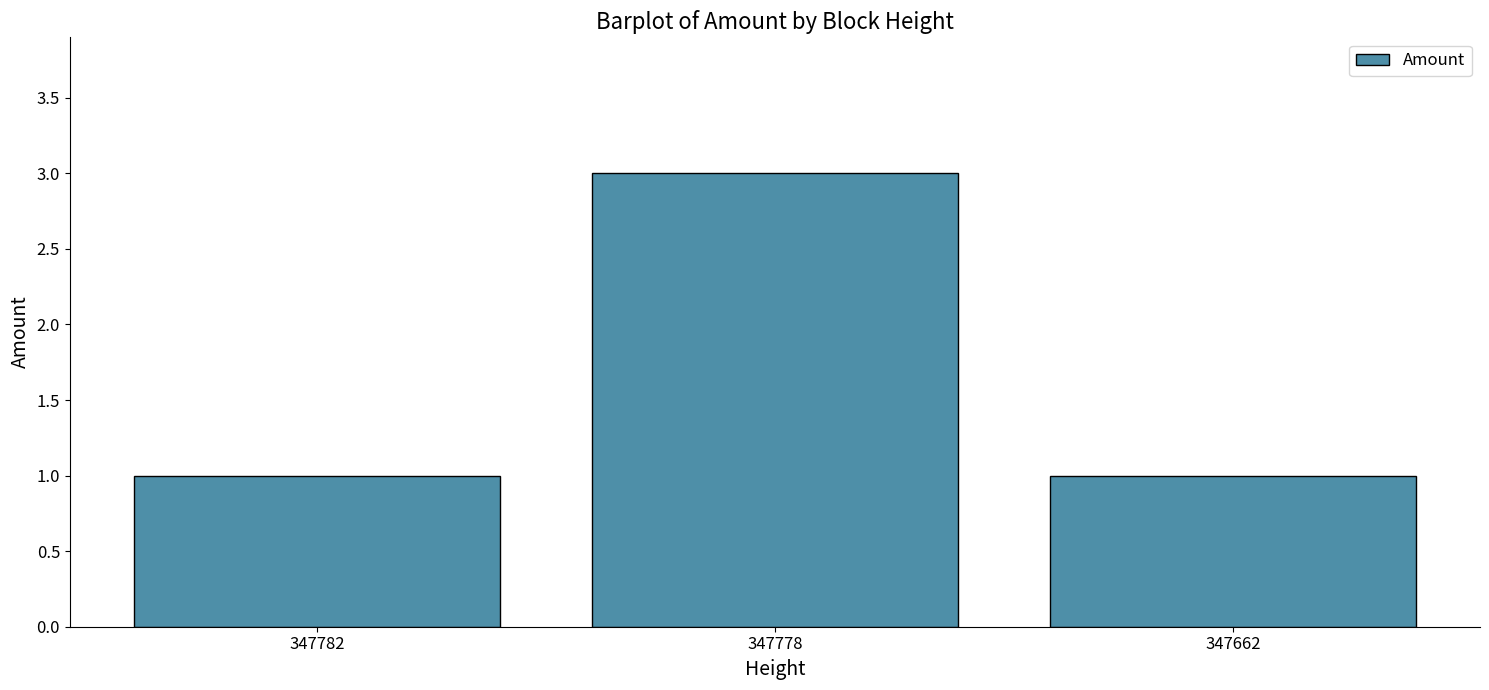

Reading right to left, transcribe all the data shown in this chart.

1	3	1